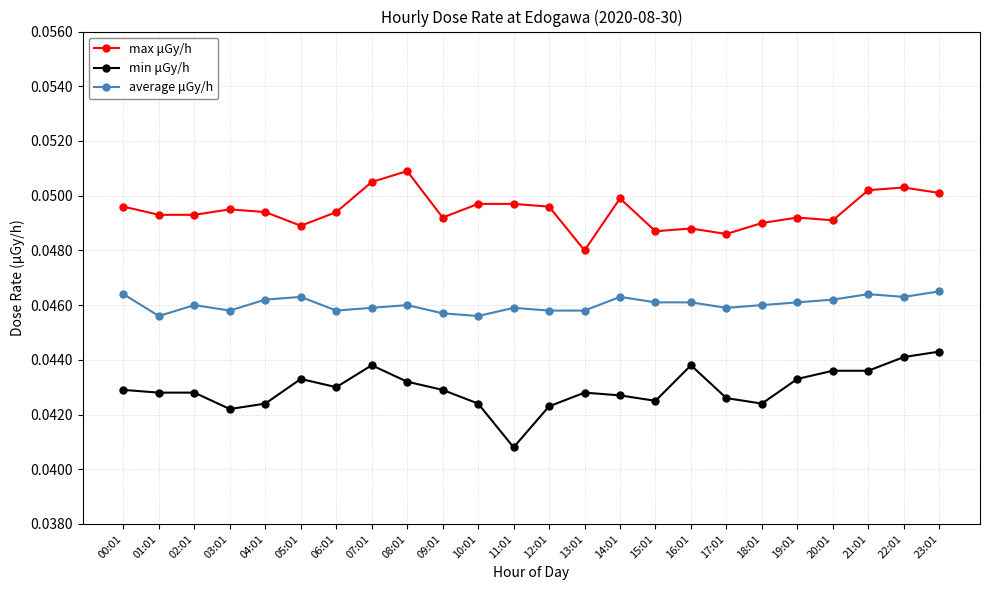

True or false: average μGy/h and max μGy/h intersect in this chart.

False